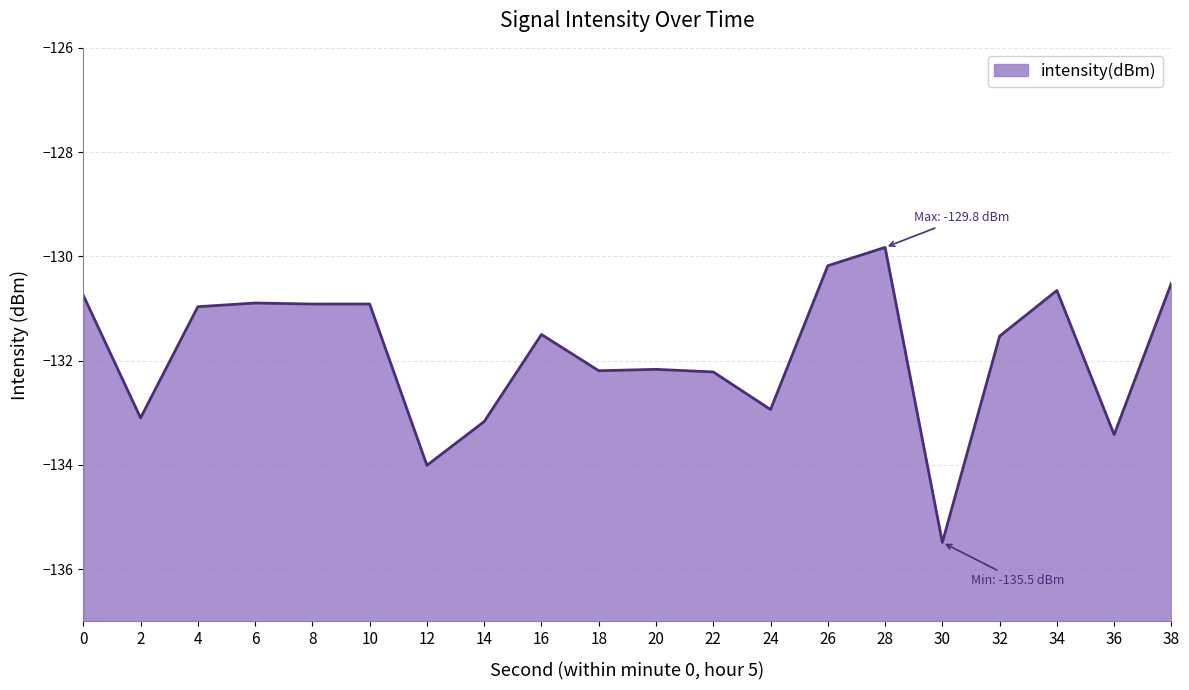

What is the average value?

-131.9